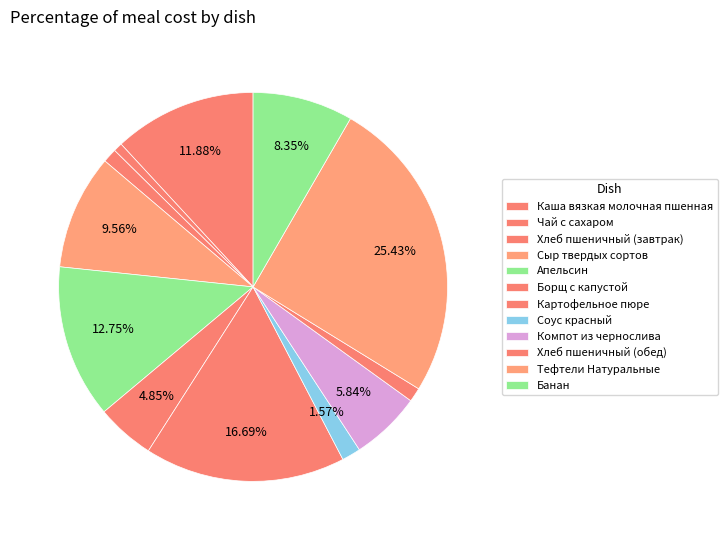

What percentage is NOT represented by Хлеб пшеничный (обед)?

98.8%